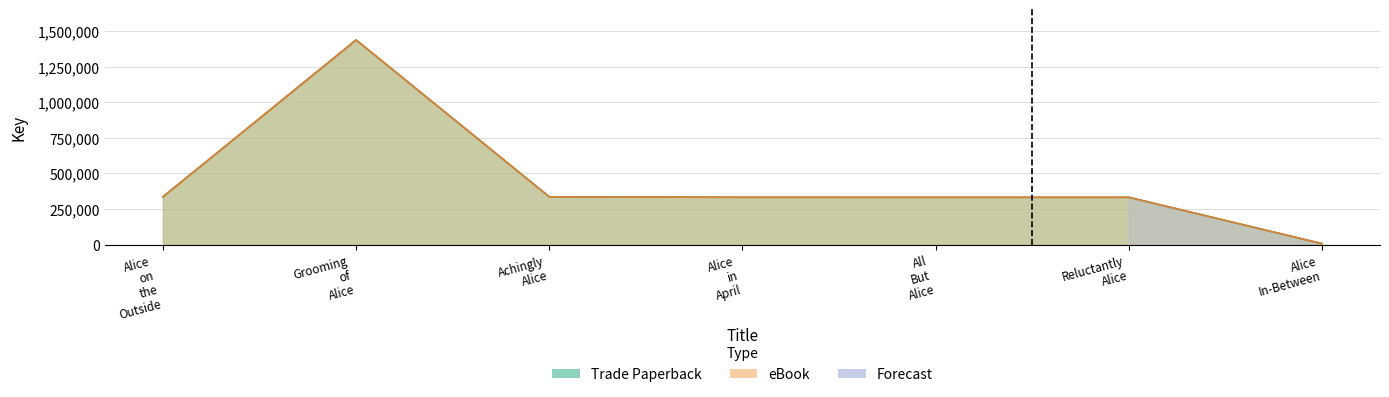

Does the chart display data point markers on the line(s)?

No